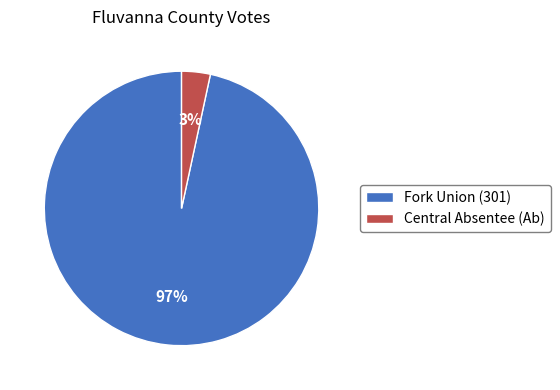

The Central Absentee (Ab) slice represents 15% of the pie. True or false?

False